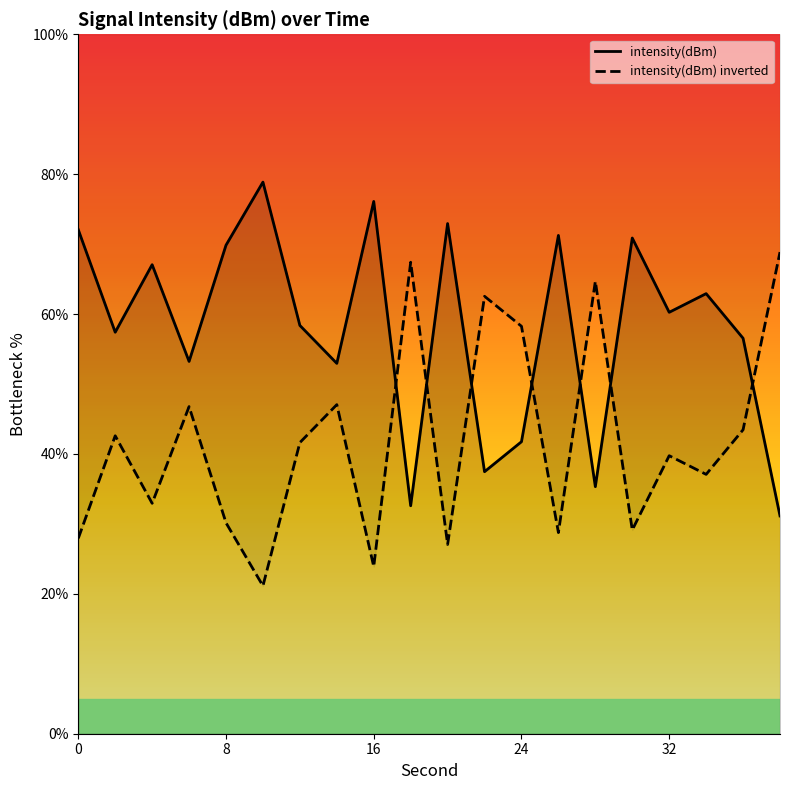

What is the smallest value displayed?

31.1